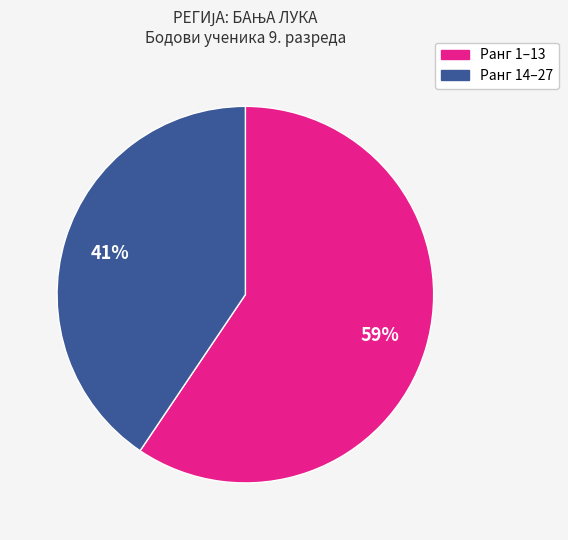

To the nearest percent, what is the average slice percentage?

50%